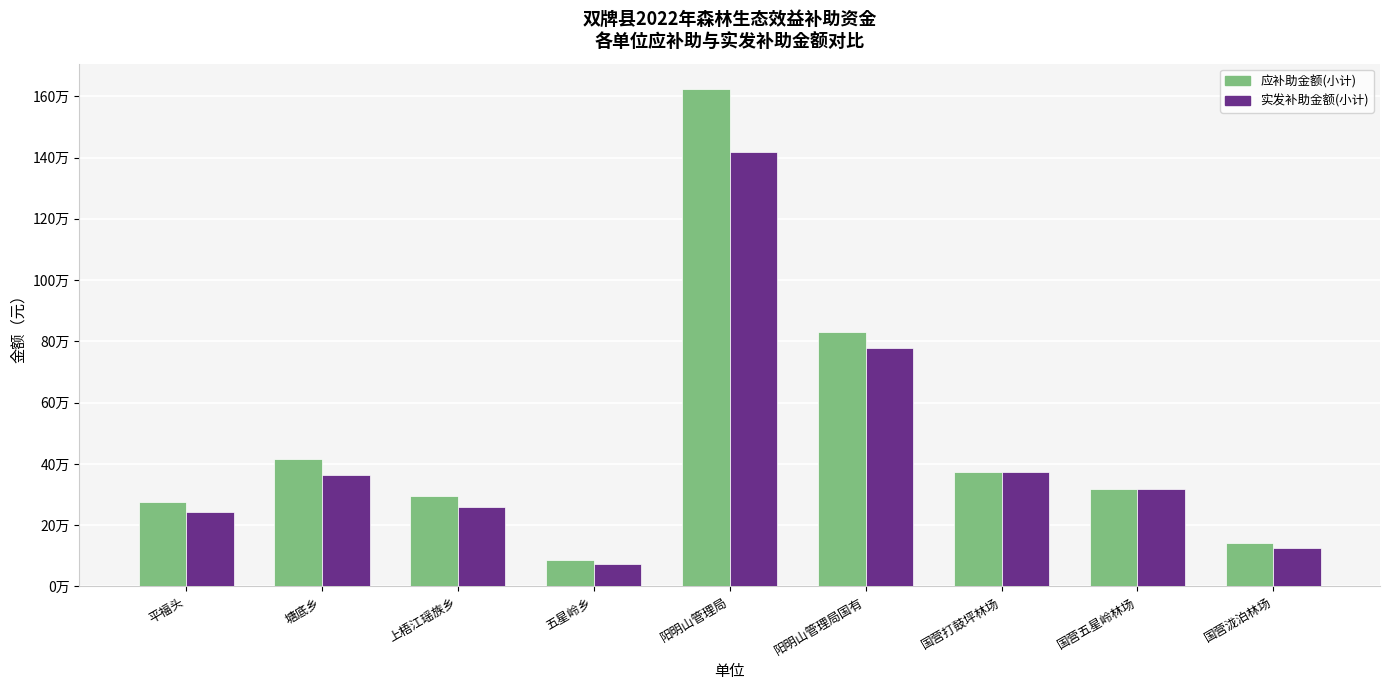

At which category does the chart reach its minimum across all series?

五星岭乡